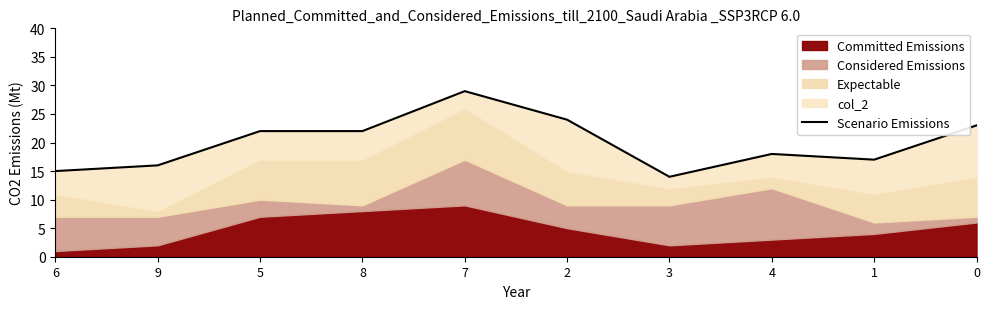

At which label is the value closest to 21?

5